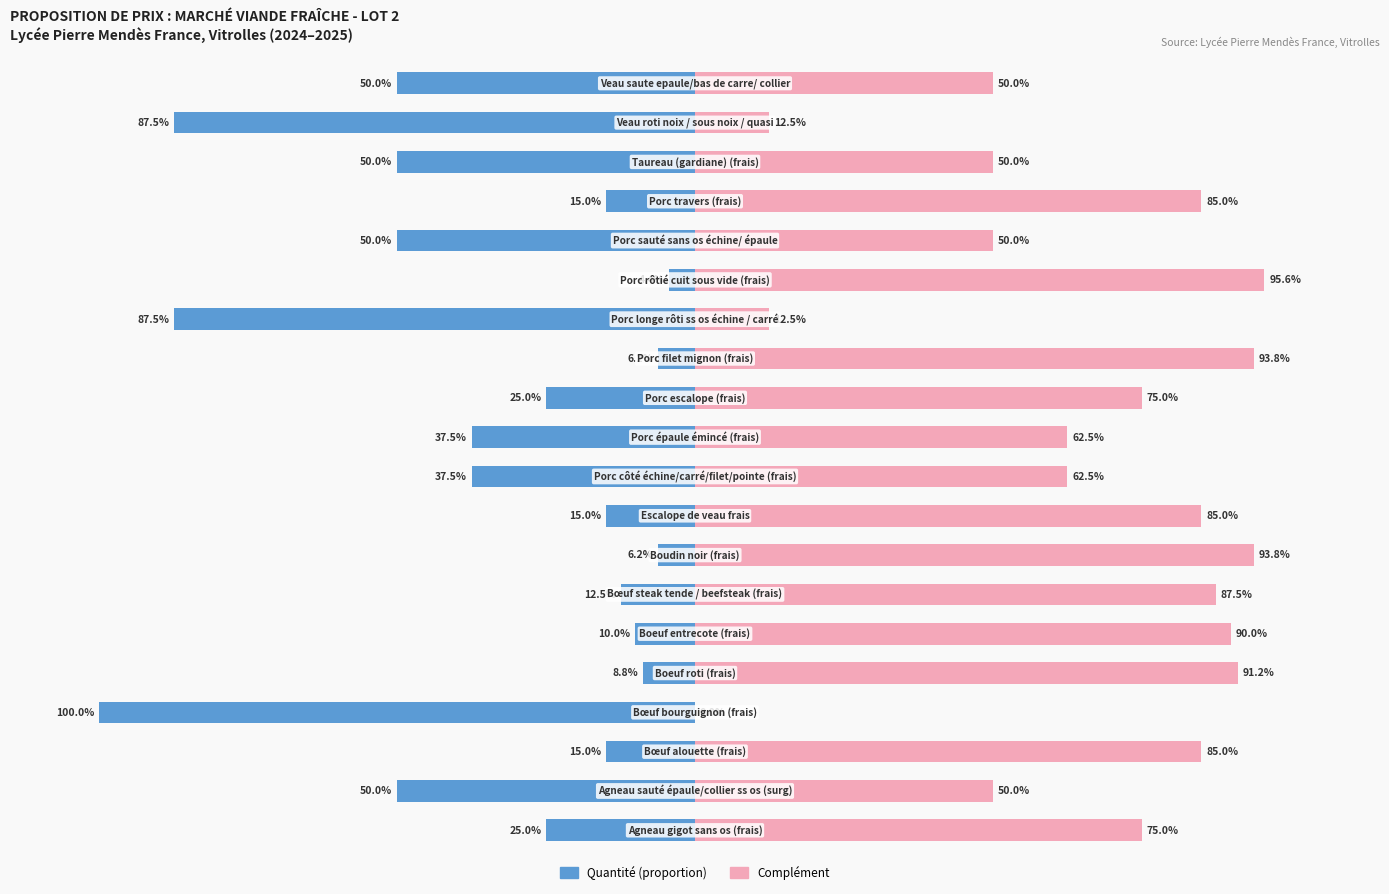

What is the value of the Complément bar at the 14th from the left?

12.5